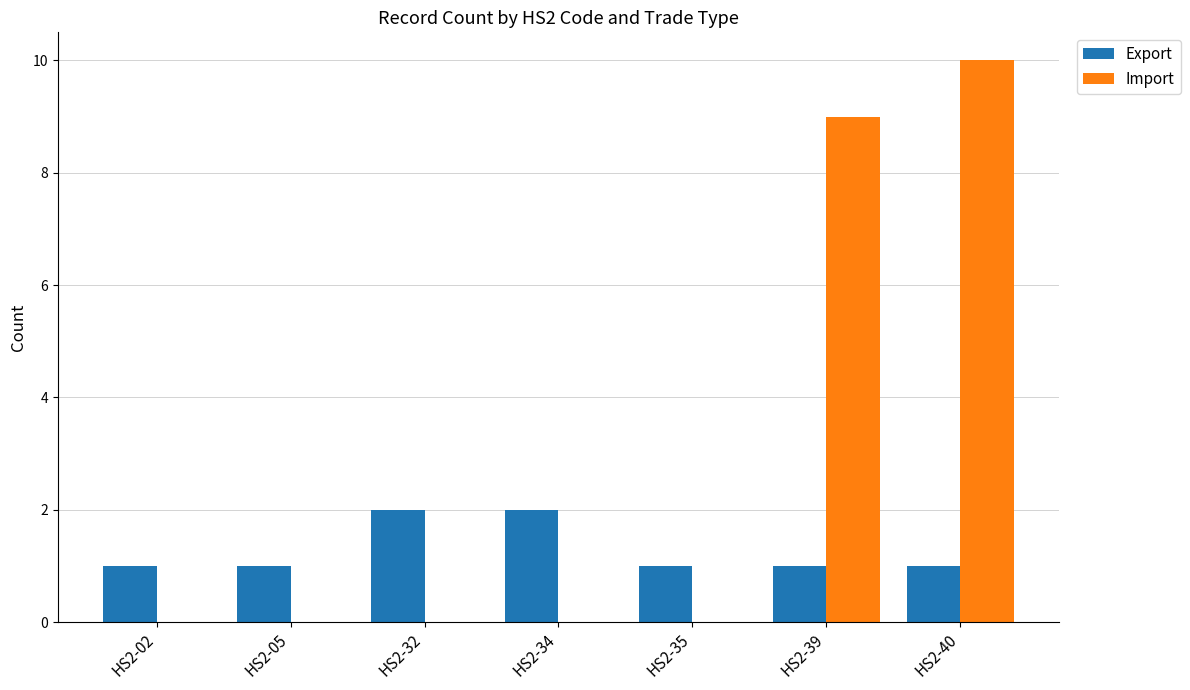

Is the value of Export at HS2-05 greater than the value of Import at HS2-05?

Yes